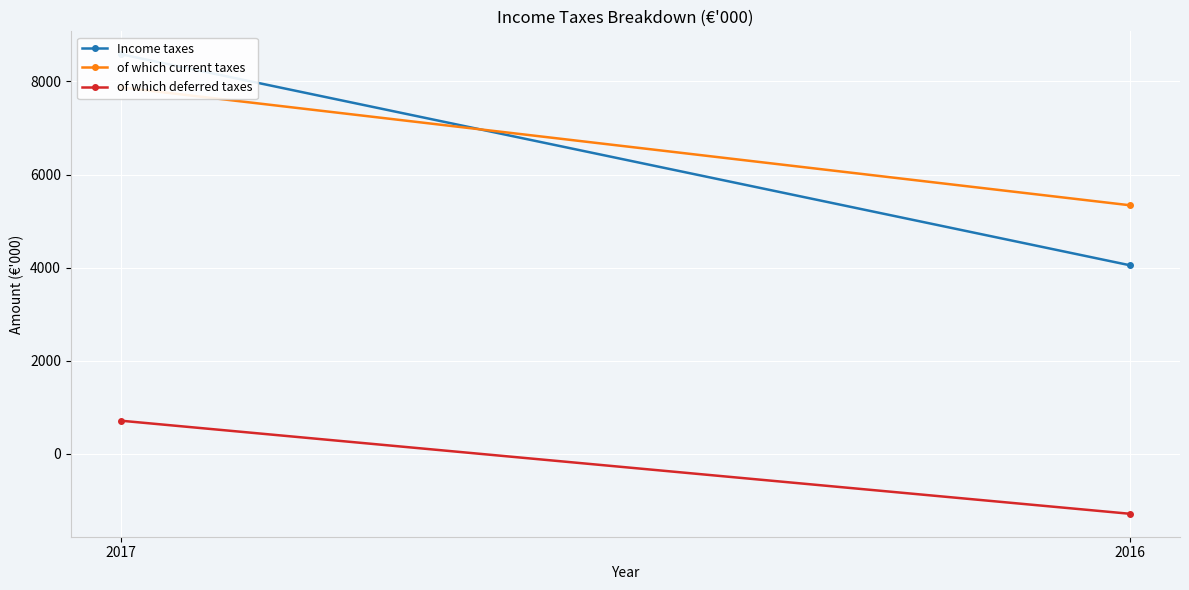

What is the total value across all series at 2017?

17164